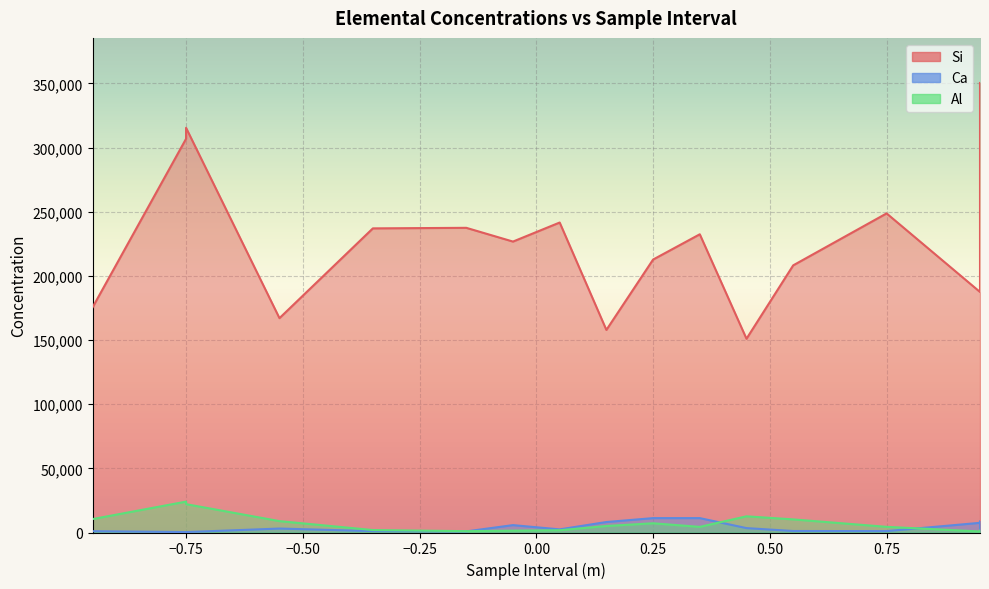

What are all the series names shown in the legend?

Si, Ca, Al